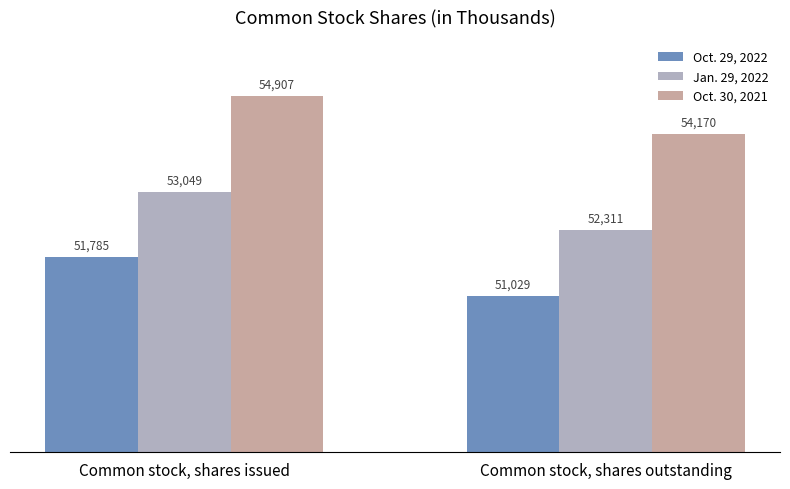

What is the difference between the highest and lowest values at Common stock, shares outstanding?

3141